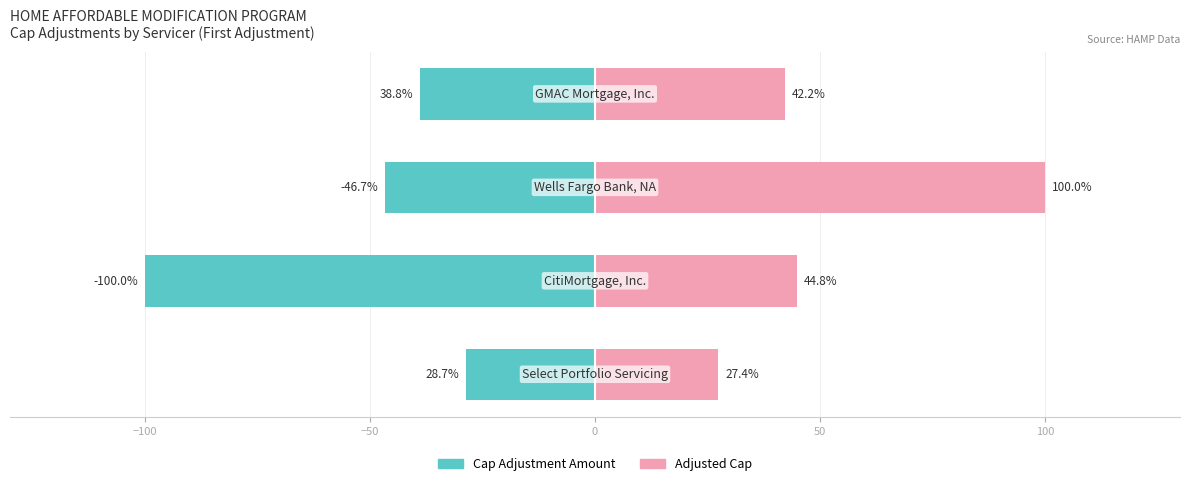

True or false: Cap Adjustment Amount has a value of -165.1 at −100.

False